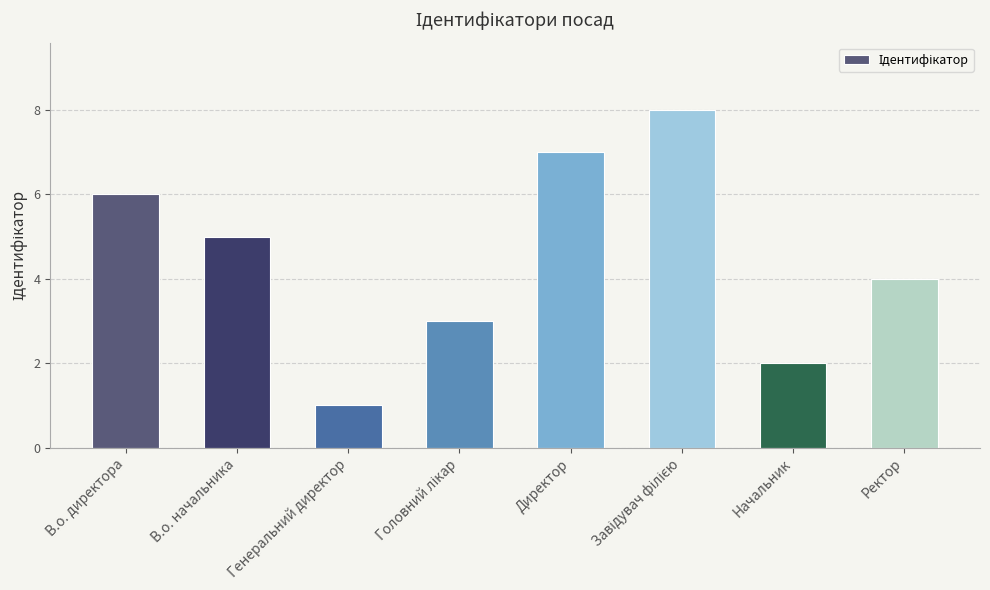

Which has a higher value, Генеральний директор or В.о. начальника?

В.о. начальника